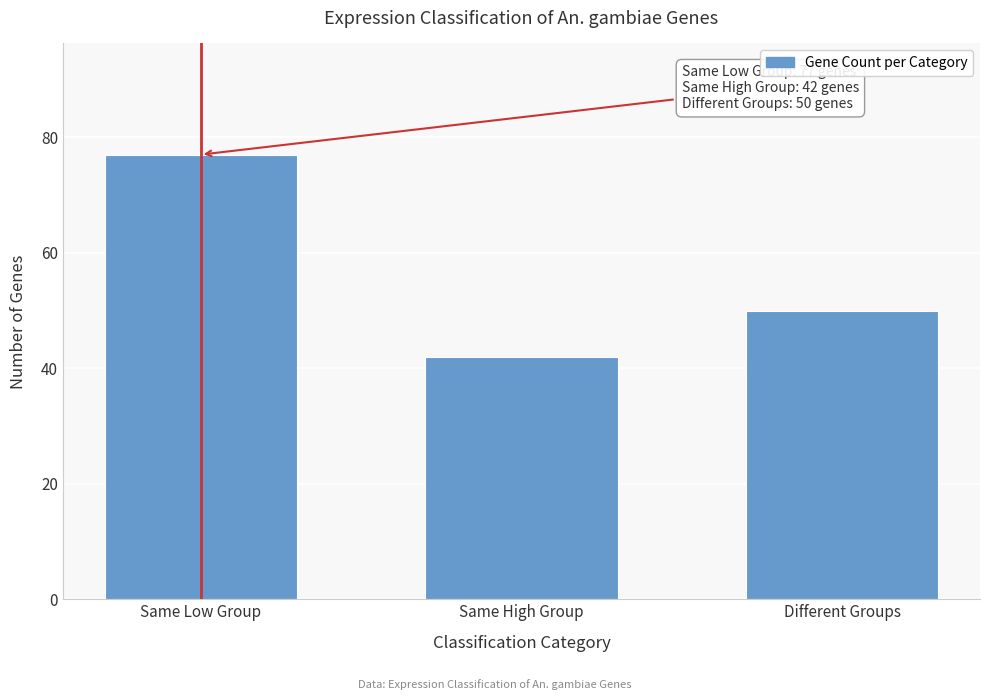

Reading right to left, extract all data points from this chart.

Different Groups=50	Same High Group=42	Same Low Group=77